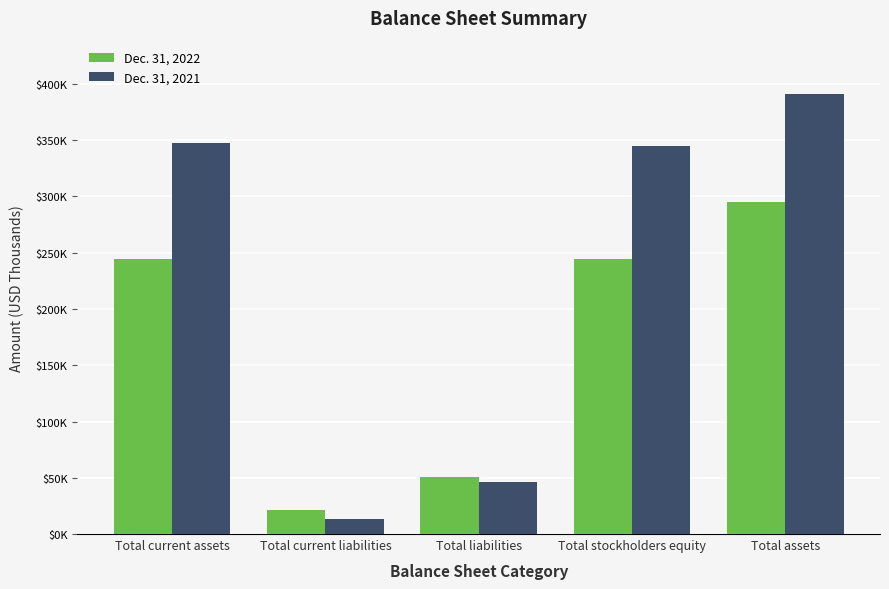

At which category is the sum across all series the highest?

Total assets